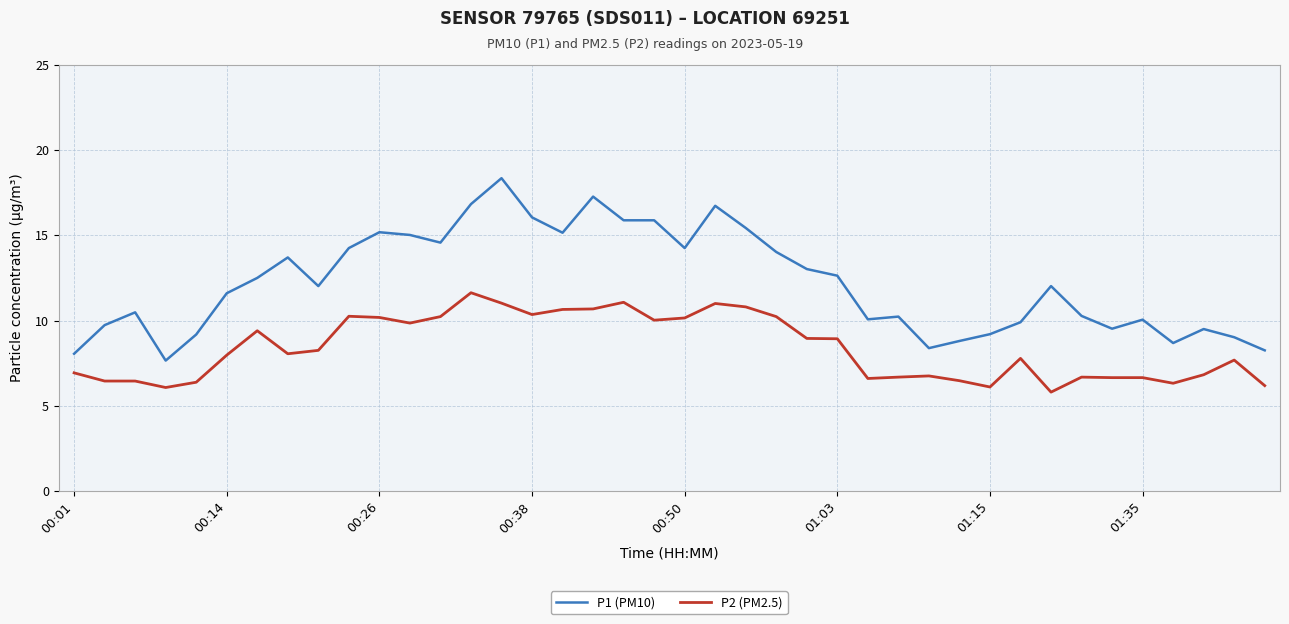

Which series has the widest spread of values?

P1 (PM10)